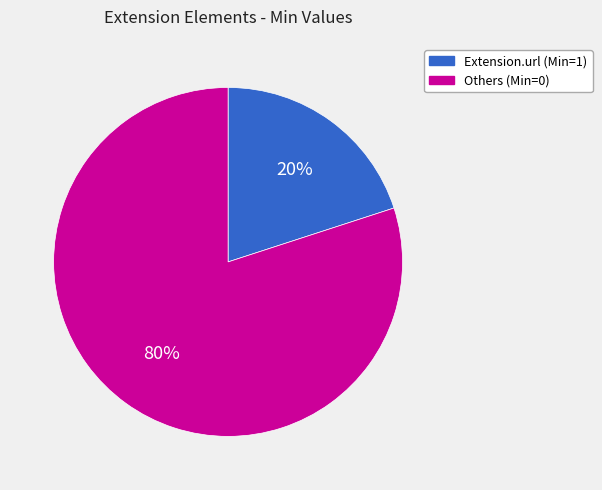

Does any single category account for the majority?

Yes